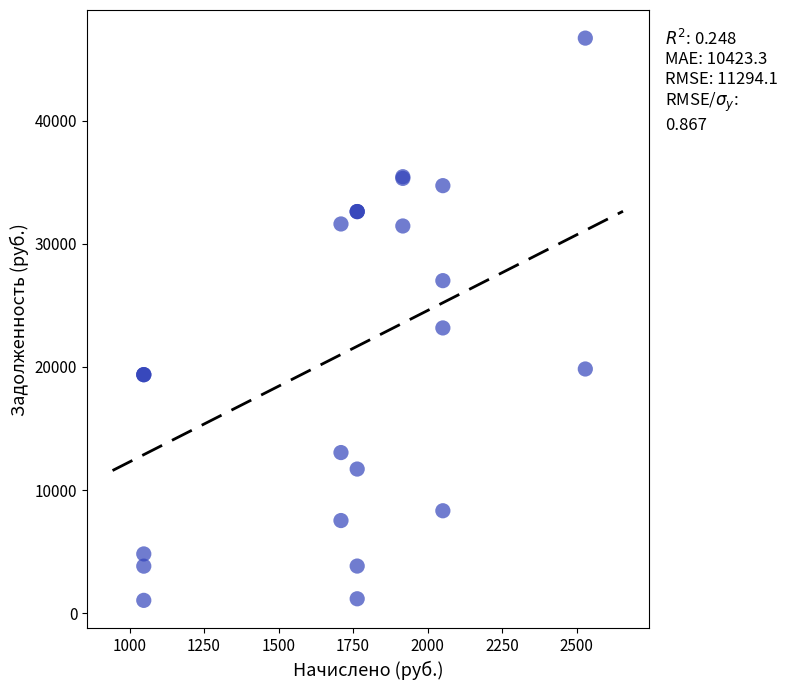

What Y value in the scatter plot is closest to 23867?

23161.7